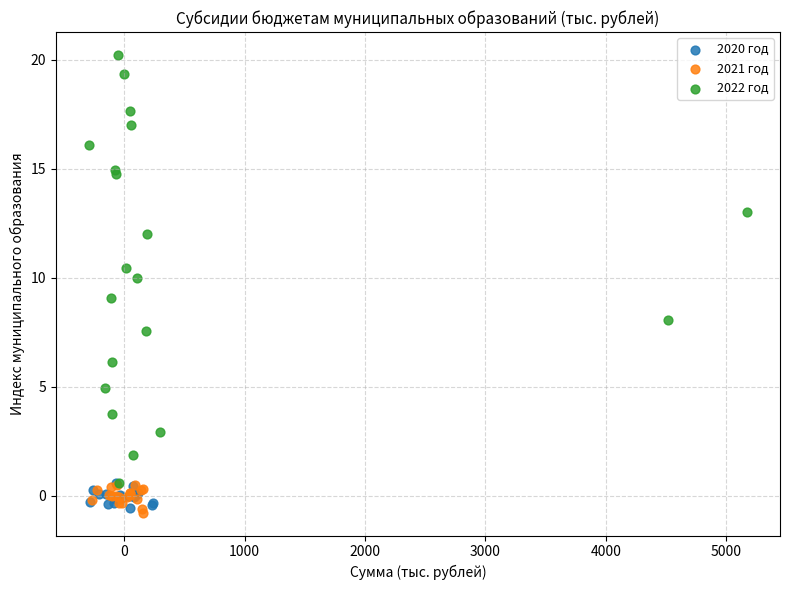

Which series has the largest Y range (max minus min)?

2022 год